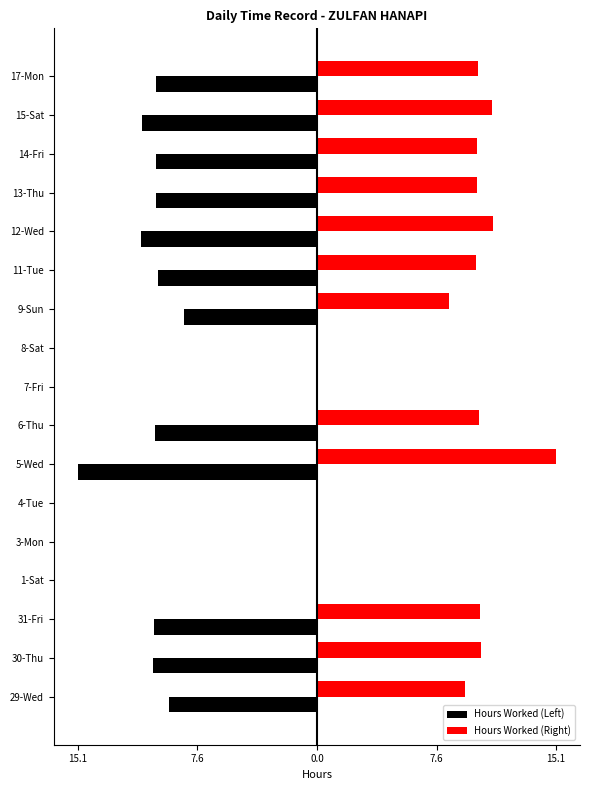

What are all the series names shown in the legend?

Hours Worked (Left), Hours Worked (Right)